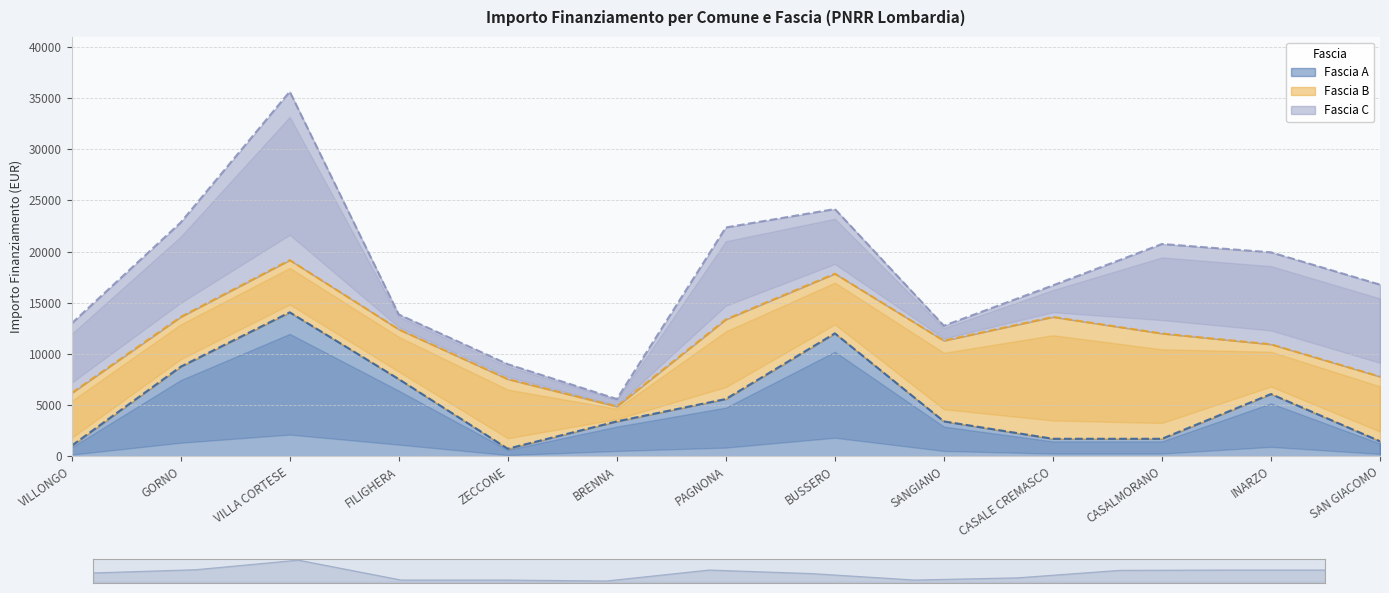

How many interior local peaks does the Fascia C series have?

2